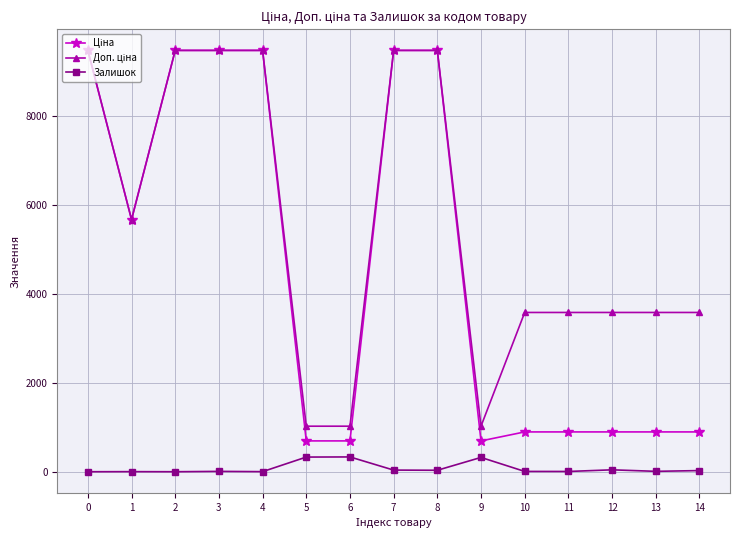

What is the maximum value shown in the chart?

9480.1